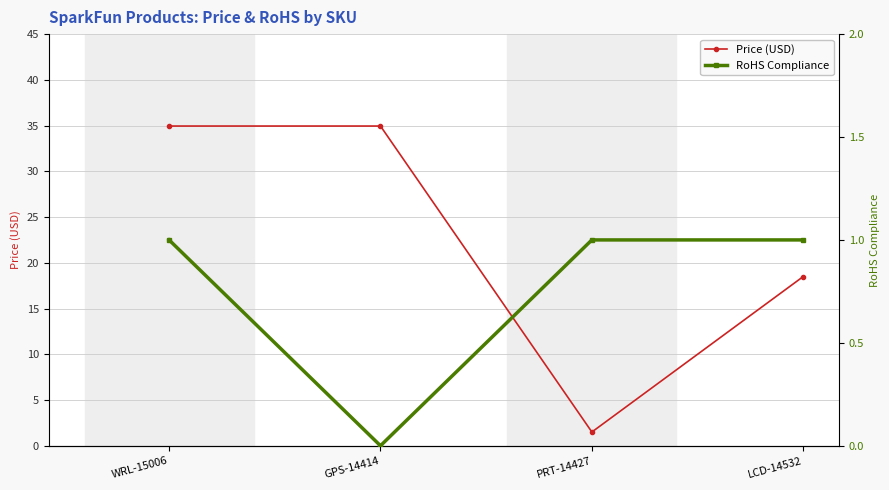

At GPS-14414, list the series in order from smallest to largest.

RoHS Compliance, Price (USD)